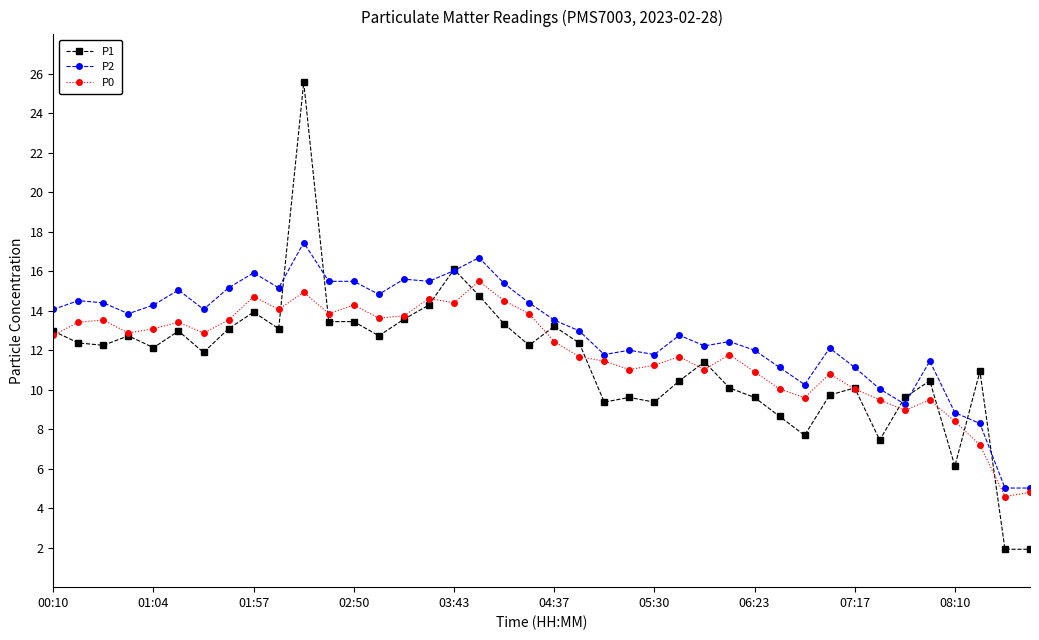

List the series in order of their peak value, highest first.

P1, P2, P0